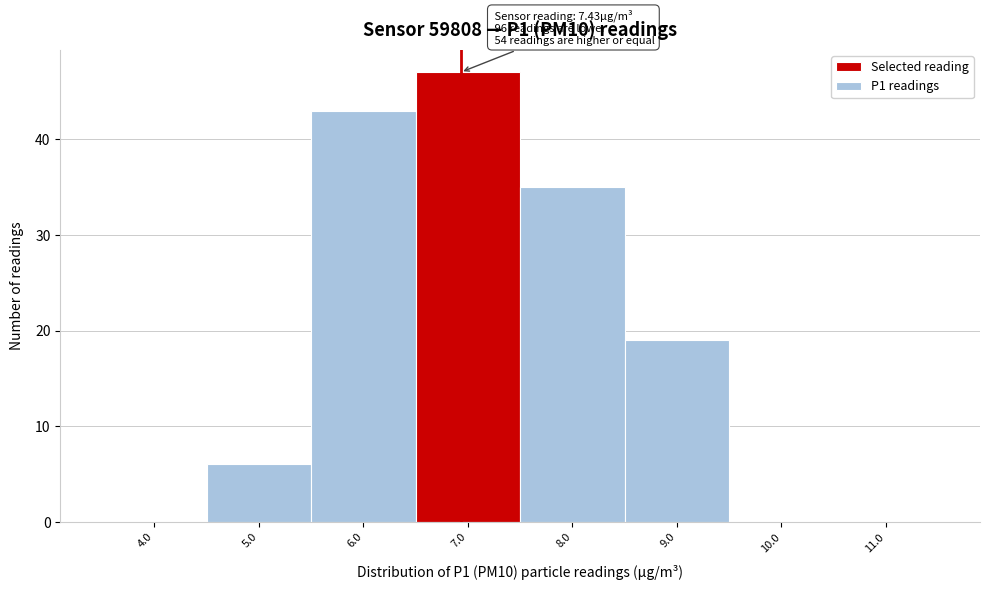

Reading left to right, transcribe all the data shown in this chart.

4.0=0	5.0=6	6.0=43	7.0=47	8.0=35	9.0=19	10.0=0	11.0=0